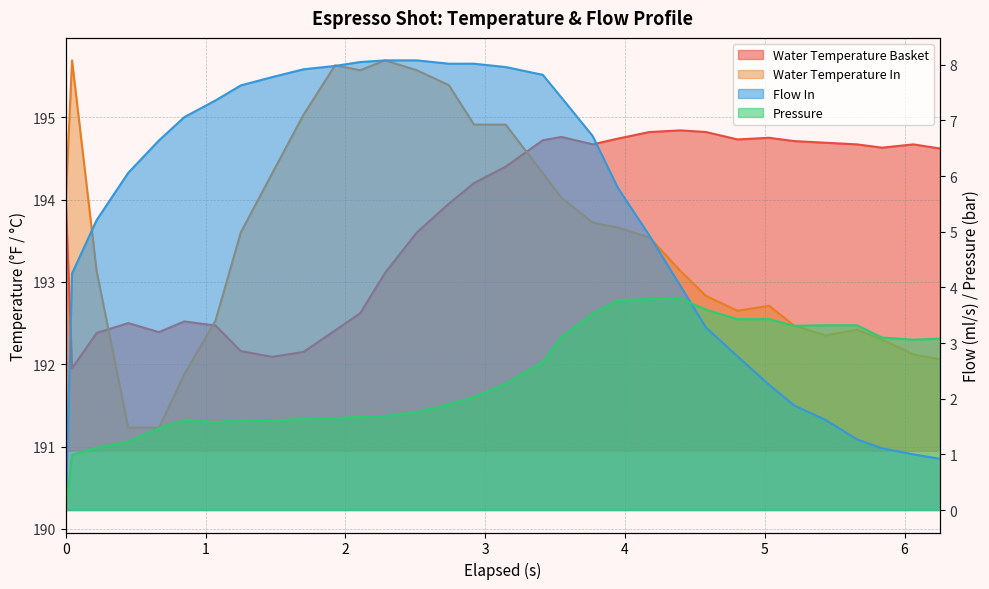

What are all the series names shown in the legend?

water_temperature_basket, water_temperature_in, flow_in, pressure